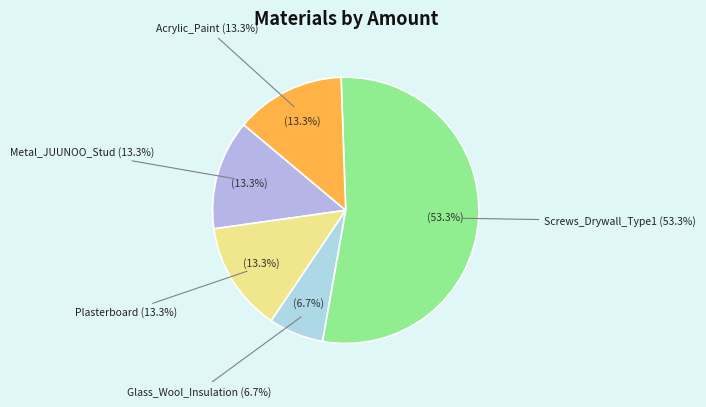

To the nearest percent, what portion does Glass_Wool_Insulation represent?

7%